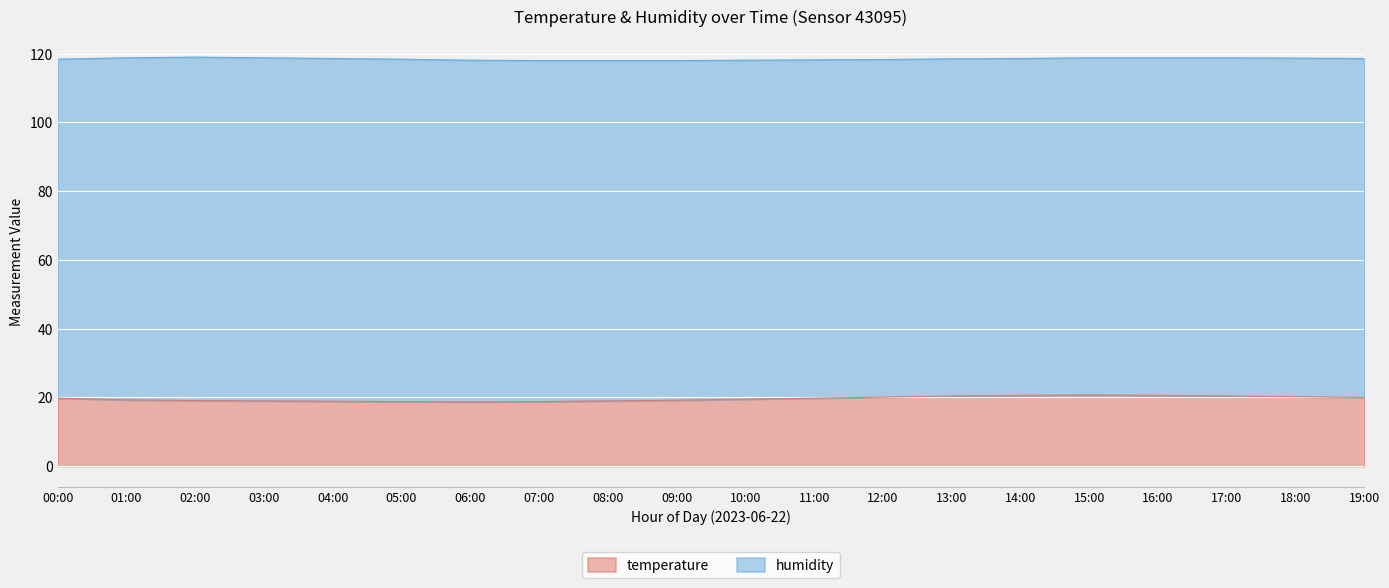

How many lines are shown in the chart?

2